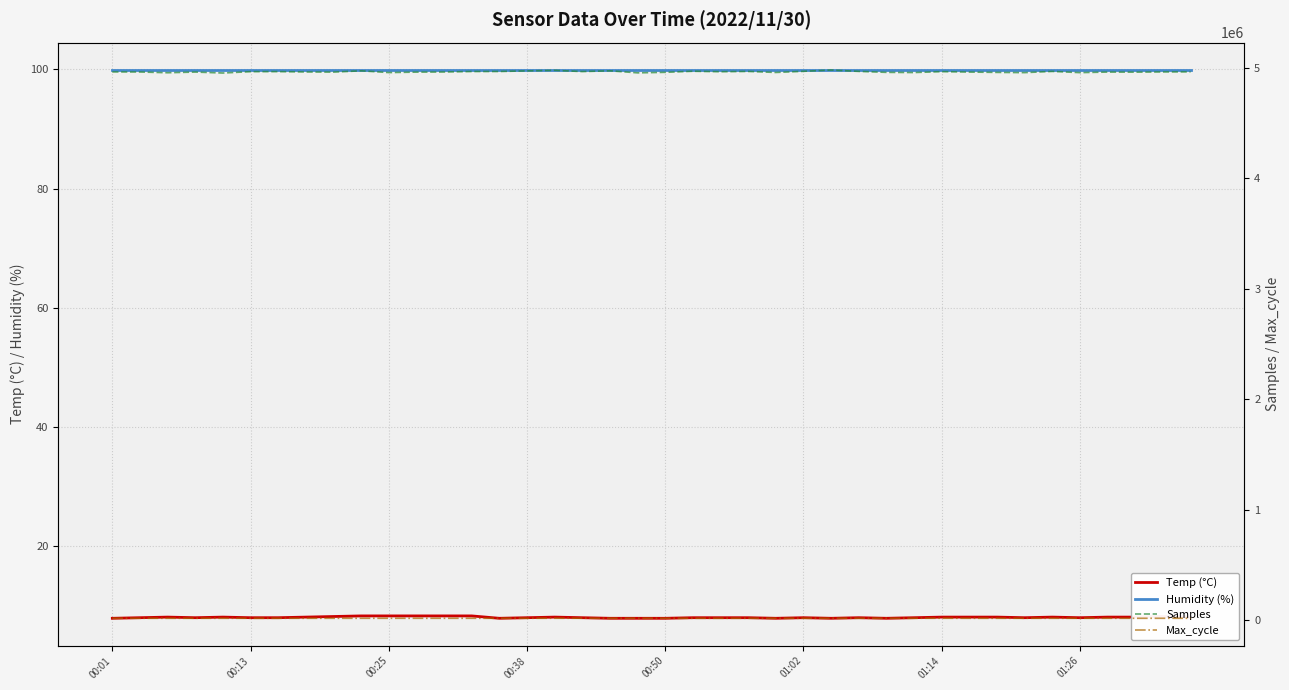

What is the maximum value for Humidity (%)?

99.9